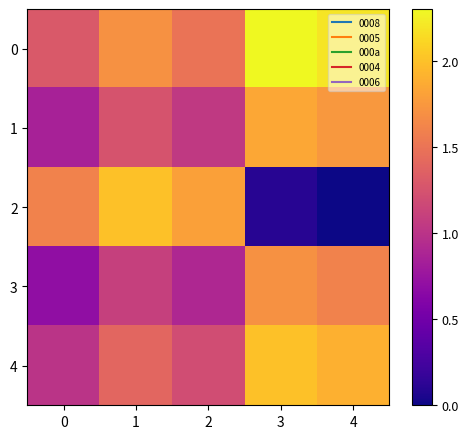

Reading left to right, extract all data points from this chart.

0: 0=1.3	1=1.7	2=1.5	3=2.3	4=2.2
1: 0=0.8	1=1.2	2=1.1	3=1.9	4=1.8
2: 0=1.6	1=2.0	2=1.8	3=0.1	4=0.0
3: 0=0.7	1=1.1	2=0.9	3=1.7	4=1.6
4: 0=1.0	1=1.4	2=1.2	3=2.0	4=1.9